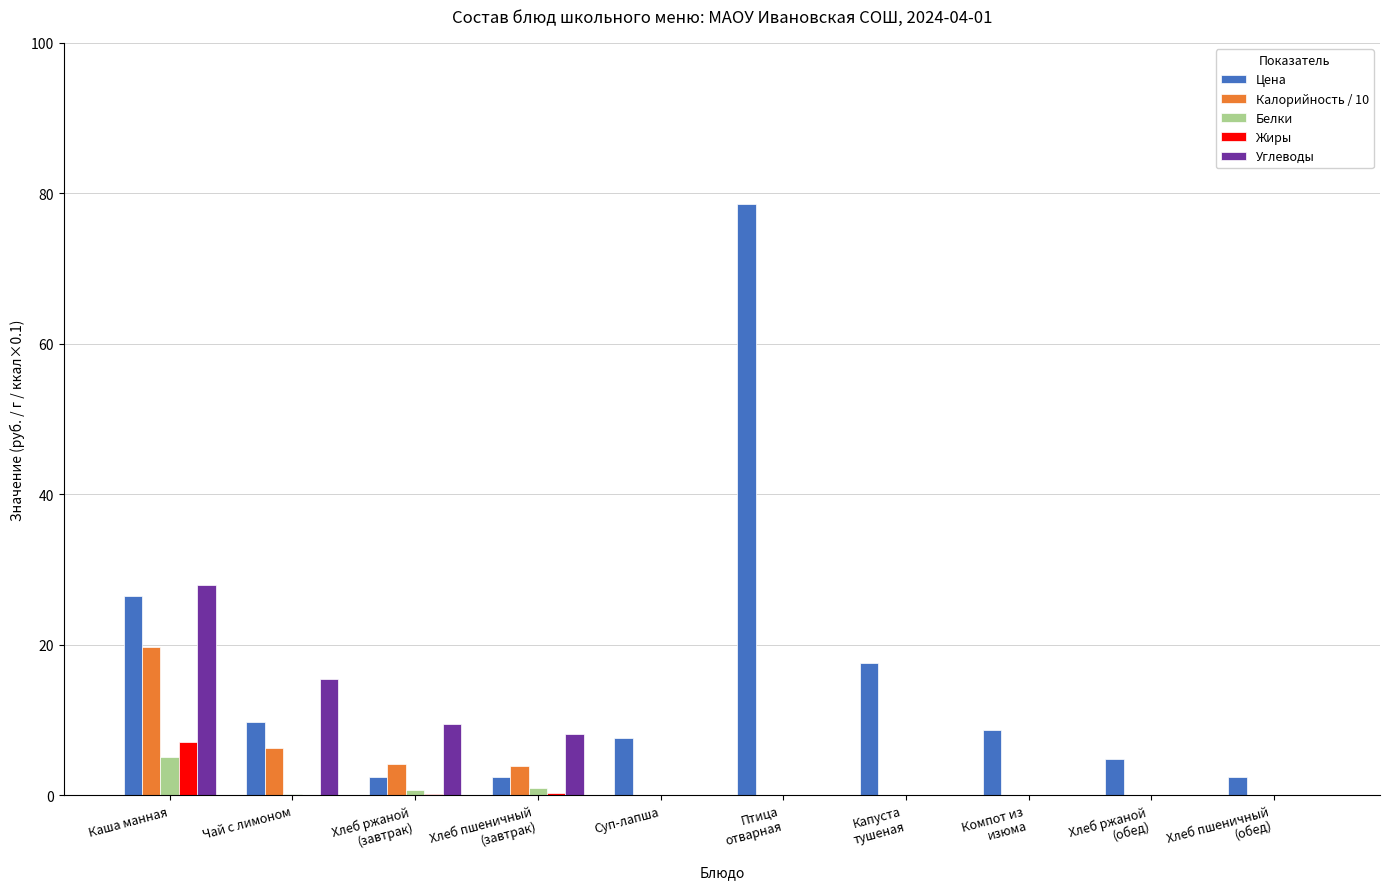

Which series has the largest range (max minus min)?

Цена